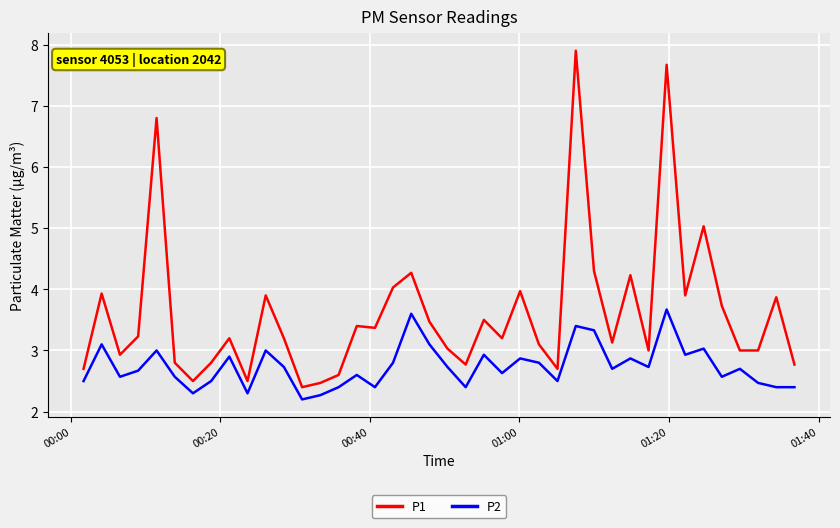

Reading right to left, list all the values displayed in this chart.

P1: 2.8	3.9	3.0	3.0	3.7	5.0	3.9	7.7	3.0	4.2	3.1	4.3	7.9	2.7	3.1	4.0	3.2	3.5	2.8	3.0	3.5	4.3	4.0	3.4	3.4	2.6	2.5	2.4	3.2	3.9	2.5	3.2	2.8	2.5	2.8	6.8	3.2	2.9	3.9	2.7
P2: 2.4	2.4	2.5	2.7	2.6	3.0	2.9	3.7	2.7	2.9	2.7	3.3	3.4	2.5	2.8	2.9	2.6	2.9	2.4	2.7	3.1	3.6	2.8	2.4	2.6	2.4	2.3	2.2	2.7	3.0	2.3	2.9	2.5	2.3	2.6	3.0	2.7	2.6	3.1	2.5